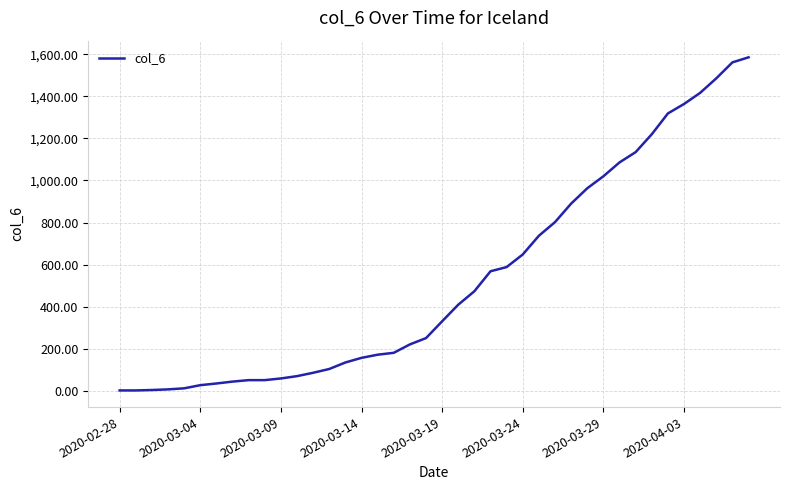

What is the greatest value displayed?

1586